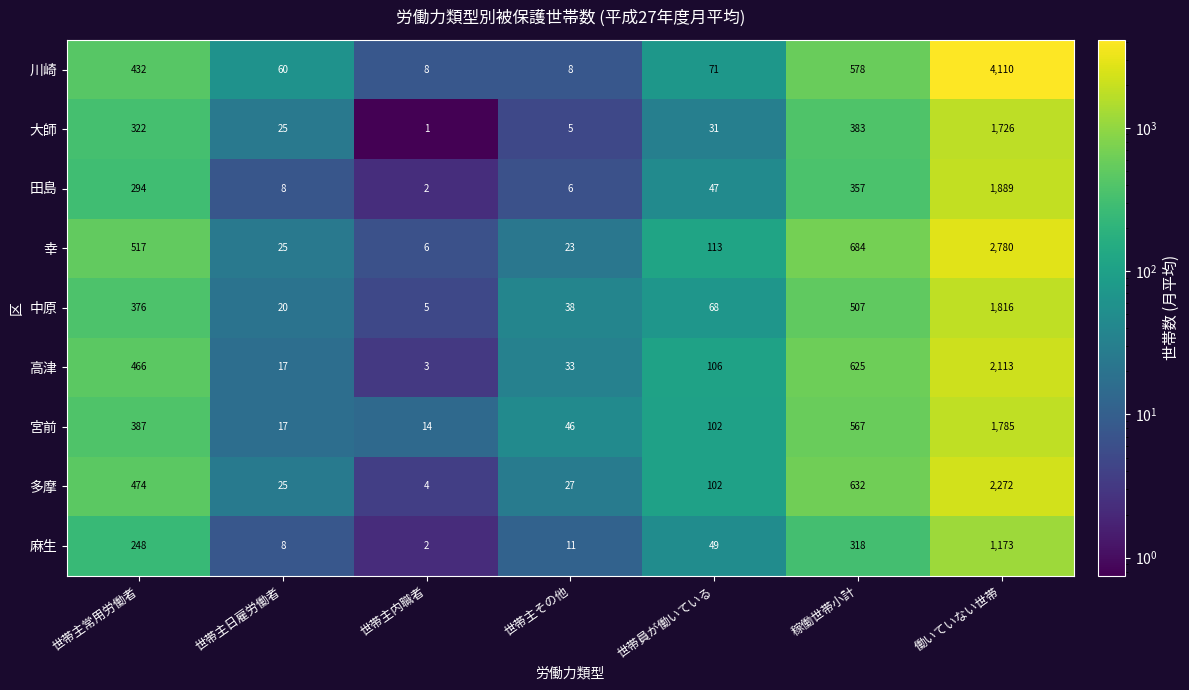

Read the 高津 value at 働いていない世帯.

2113